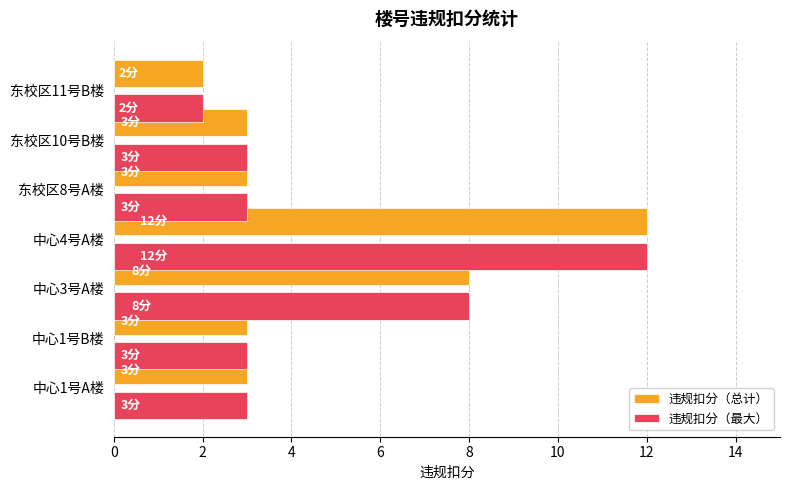

The value of 违规扣分（总计） at 中心3号A楼 is 8. True or false?

True